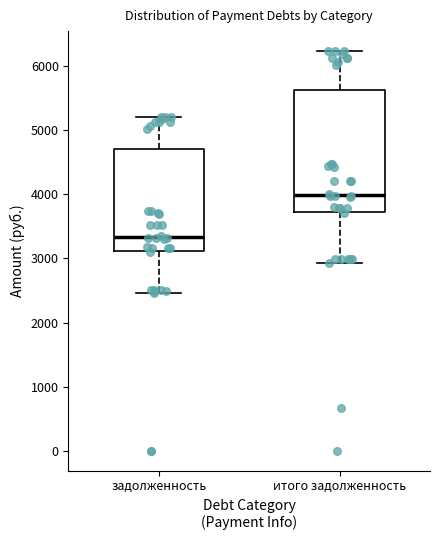

Reading left to right, transcribe this box plot: for each box, give where its median line is, the range the box spans, and where its two whiskers end, as read against the y-axis. The values are not printed on the chart, so give them approximately, as read against the axis.

задолженность: median 3300, box 3100 to 4700, whiskers 2500 to 5200
итого задолженность: median 4000, box 3700 to 5600, whiskers 2900 to 6200